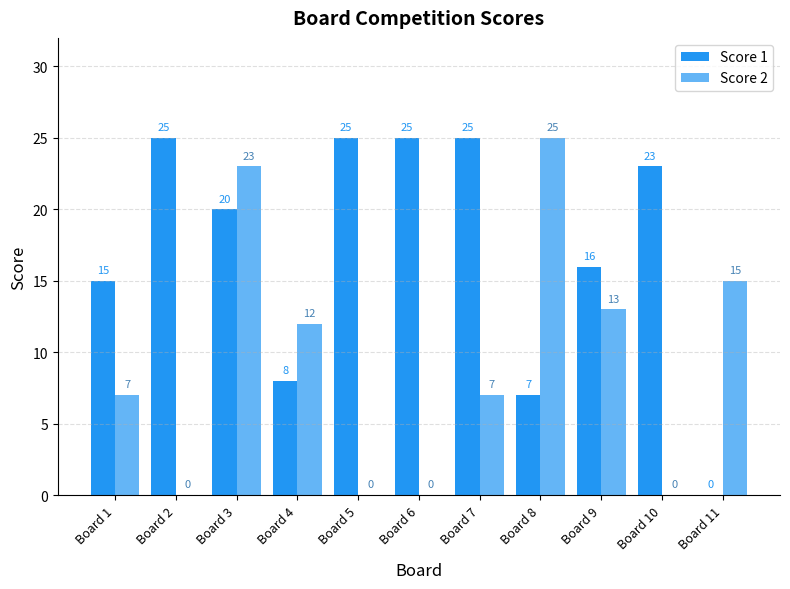

Reading right to left, extract all data points from this chart.

Score 1: 0	23	16	7	25	25	25	8	20	25	15
Score 2: 15	0	13	25	7	0	0	12	23	0	7